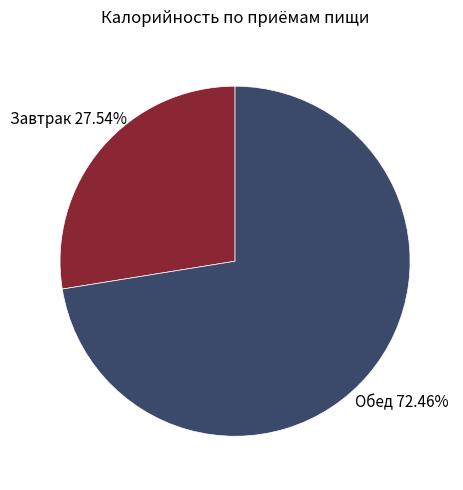

Is there a majority slice in this chart?

Yes